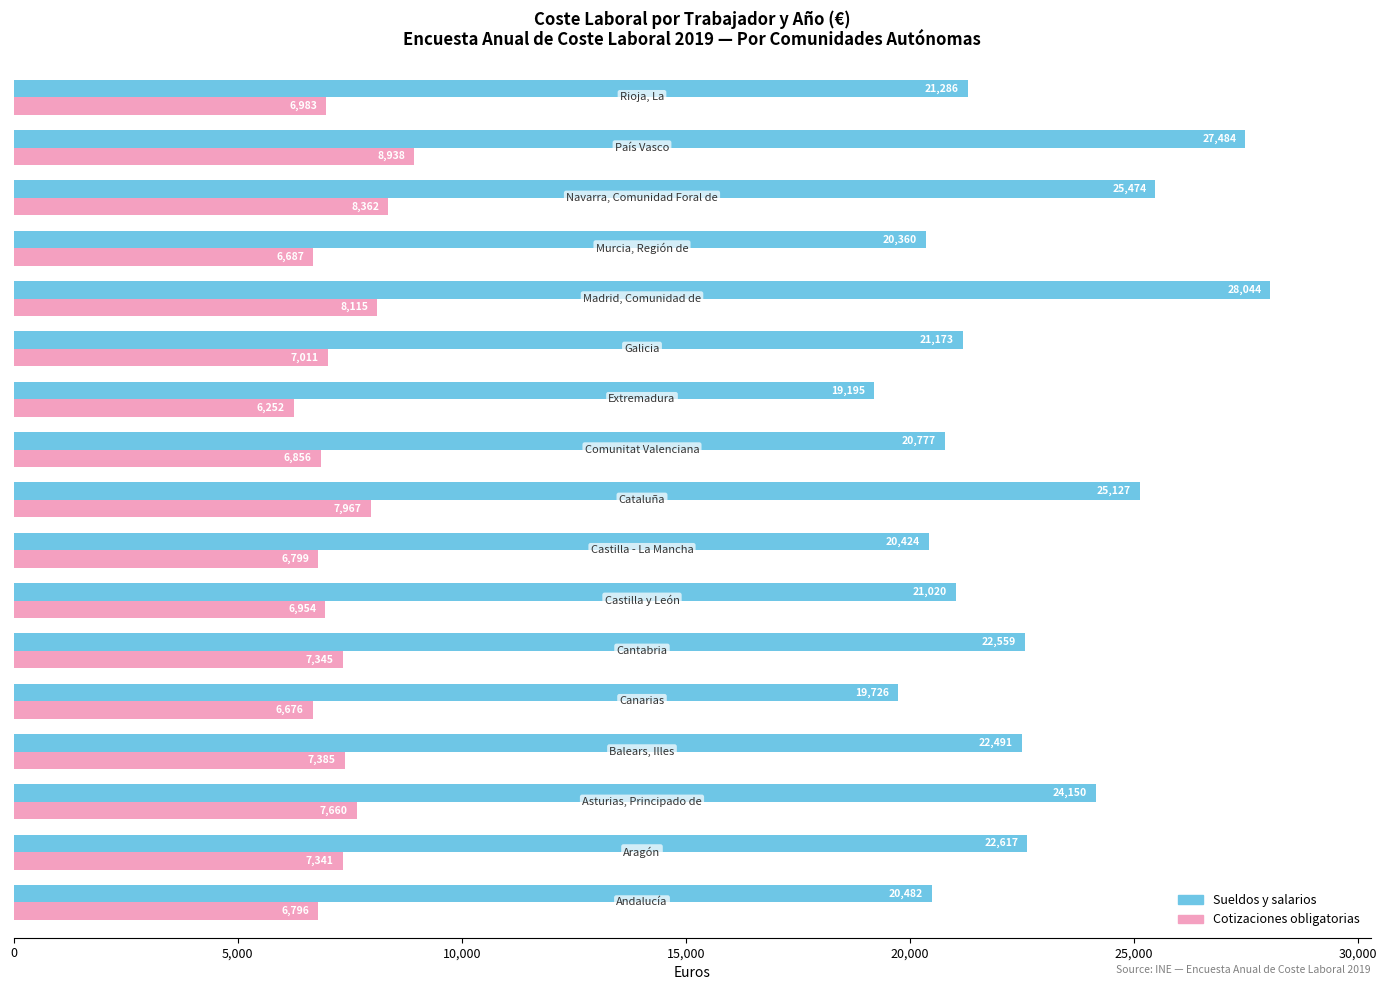

At how many categories does at least one series exceed 11528?

17